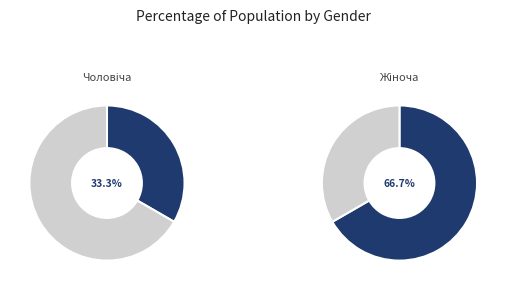

What is the majority slice?

Жіноча